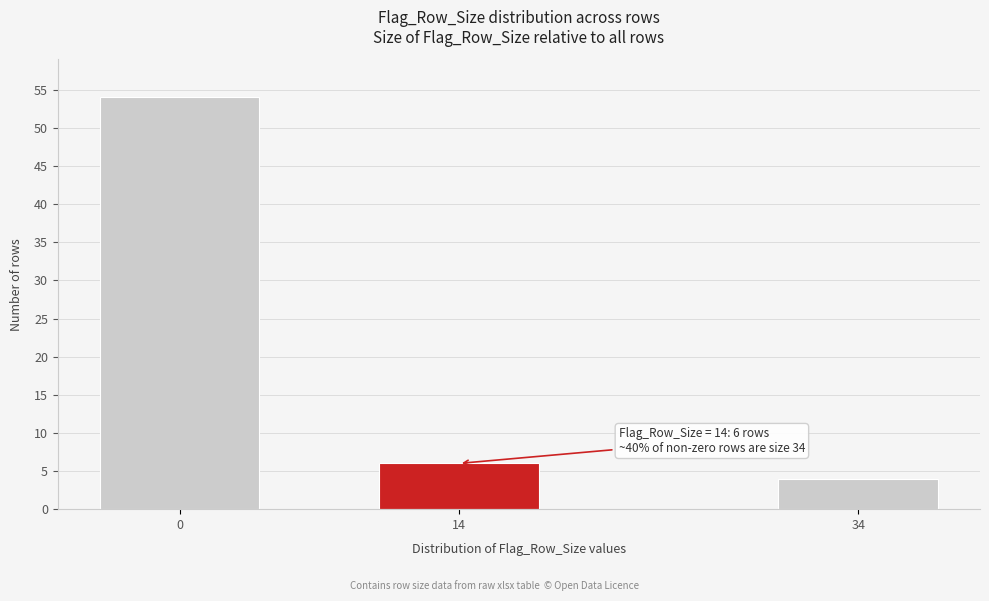

Reading left to right, transcribe all the data shown in this chart.

0=54	14=6	34=4